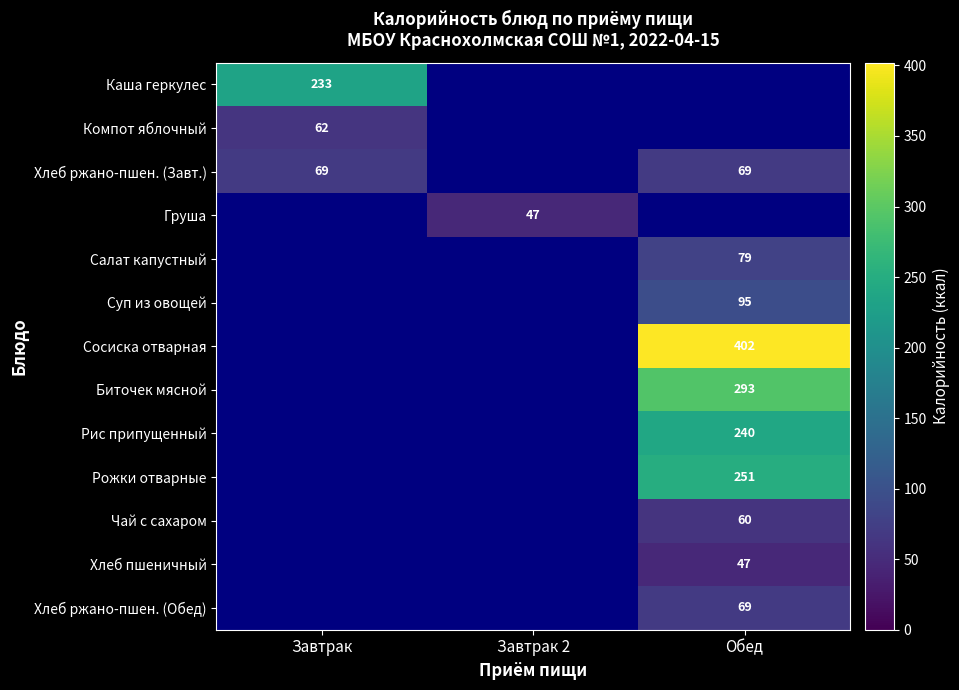

What is the minimum value shown in the chart?

47.0